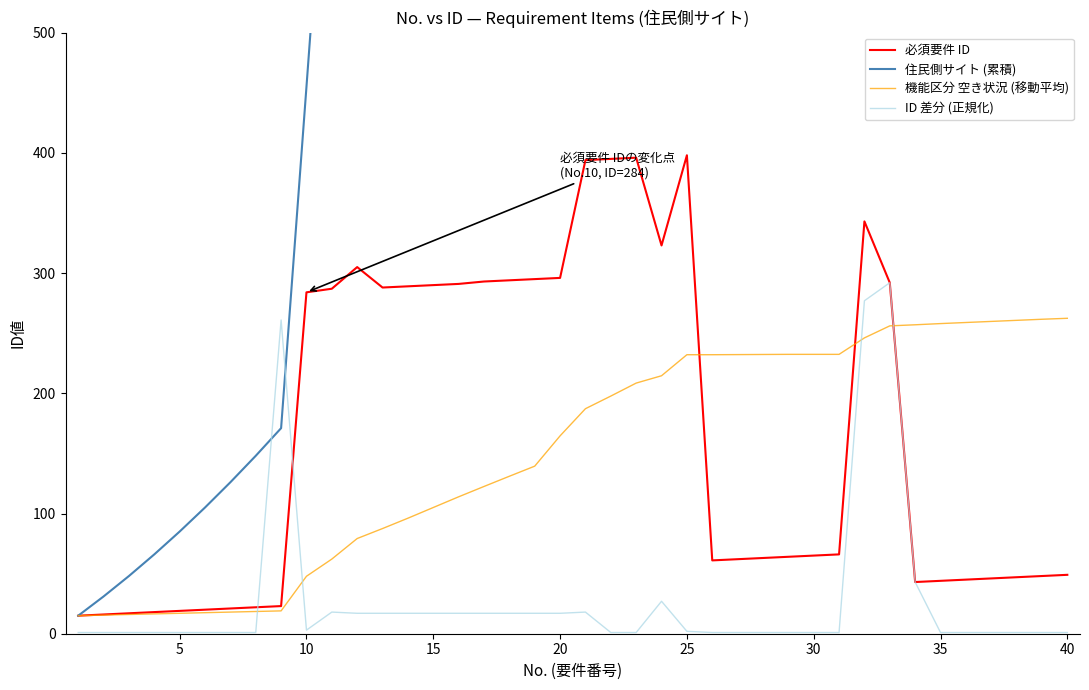

How many distinct data groups are displayed?

4